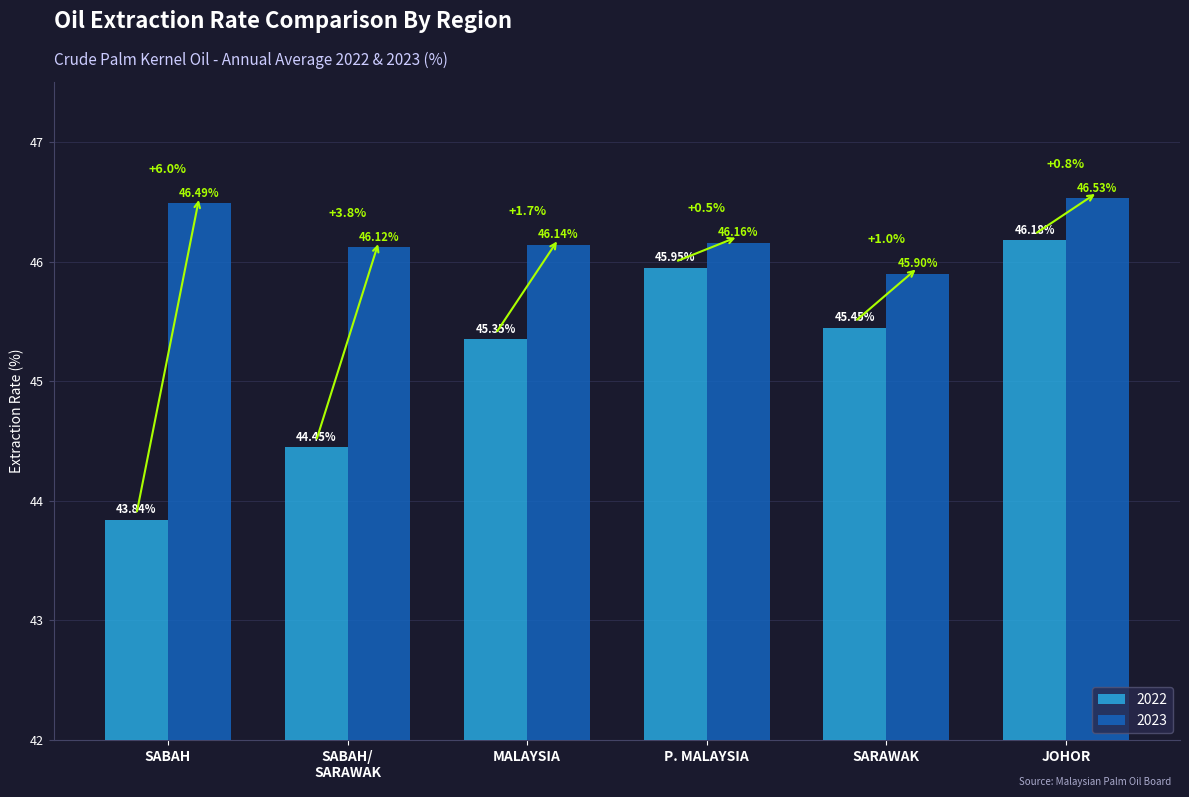

Which series has the largest range (max minus min)?

2022